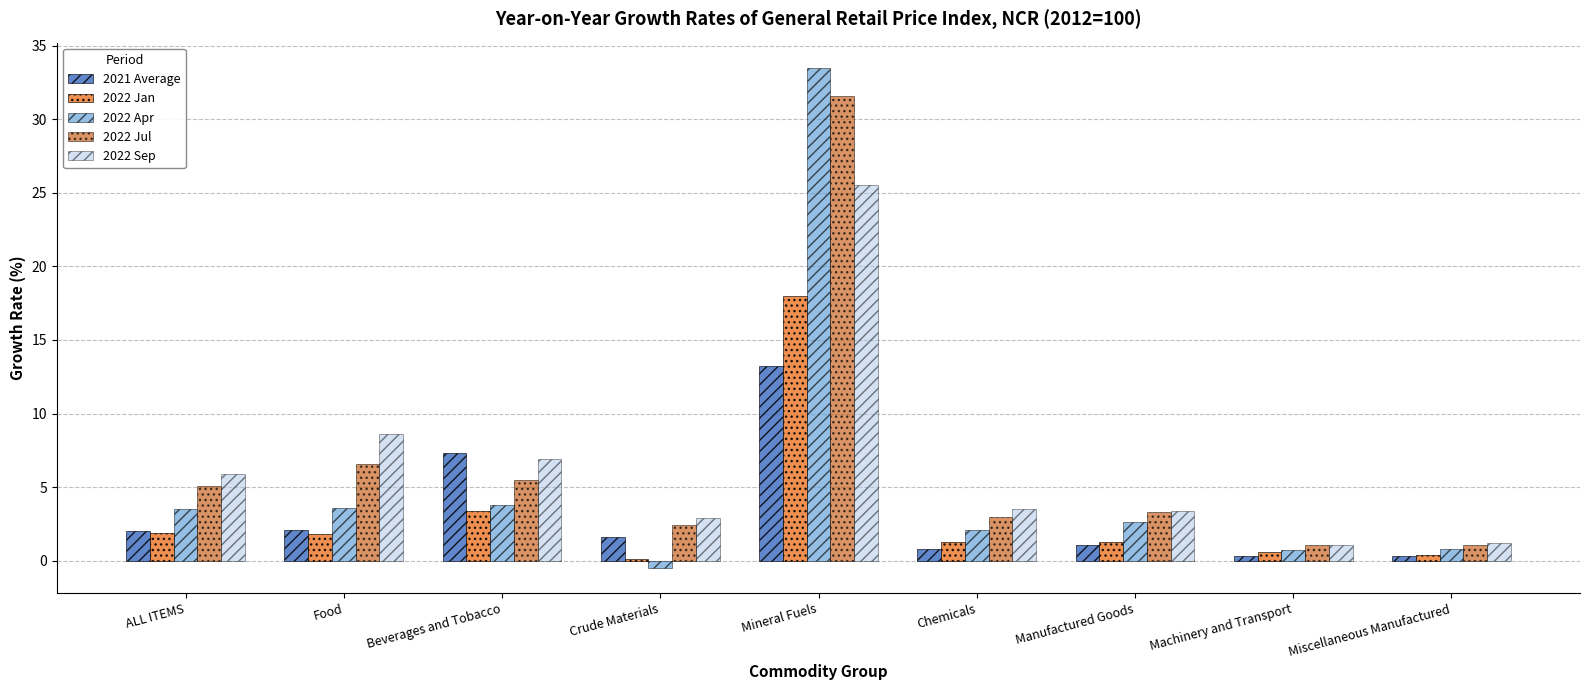

What is the sum of all 2022 Sep values?

59.0